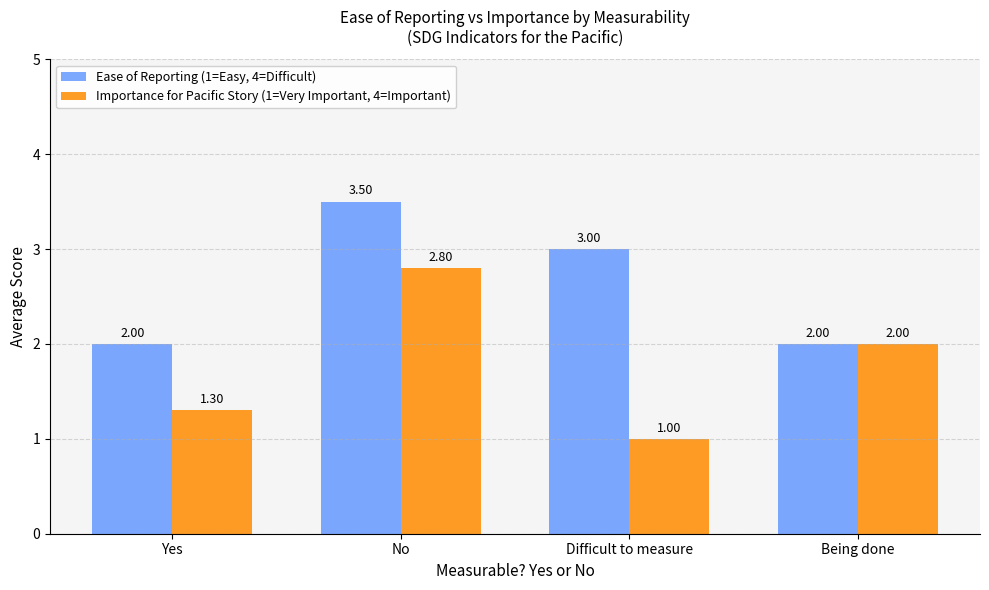

What is the value of the Ease of Reporting (1=Easy, 4=Difficult) bar at the 3rd from the left?

3.0